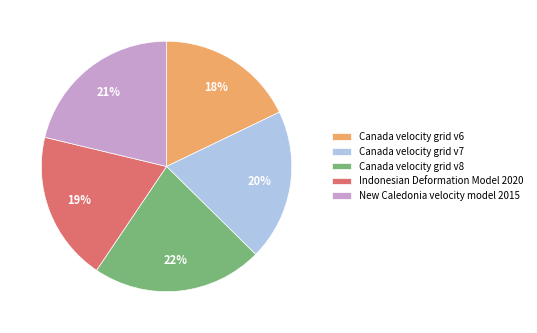

Is it true that New Caledonia velocity model 2015 is 21% of the pie?

True